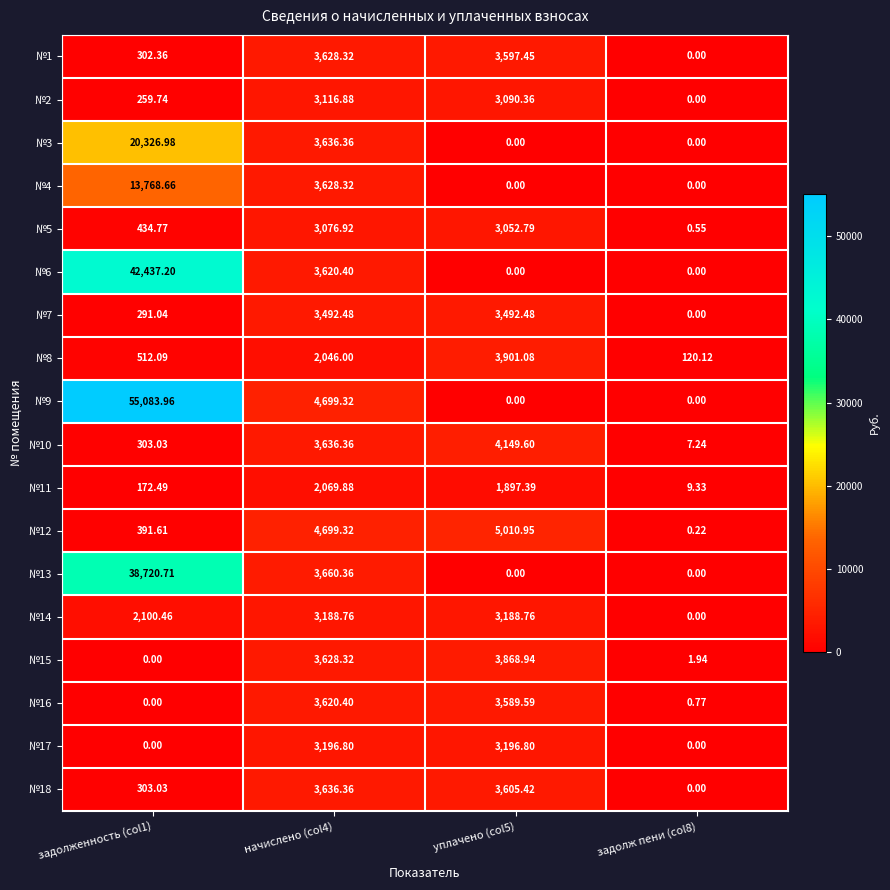

Is the value of №14 at начислено (col4) greater than the value of №11 at задолженность (col1)?

Yes